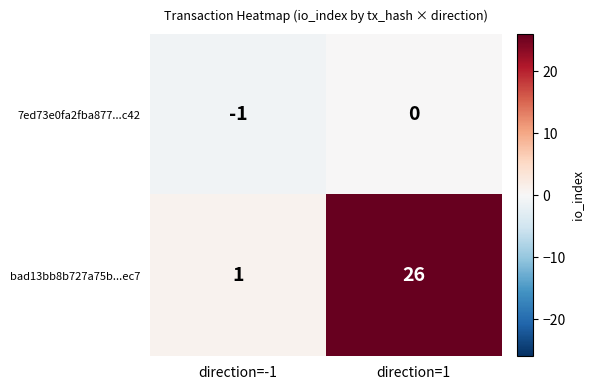

List the series in order of their peak value, highest first.

bad13bb8b727a75b...ec7, 7ed73e0fa2fba877...c42